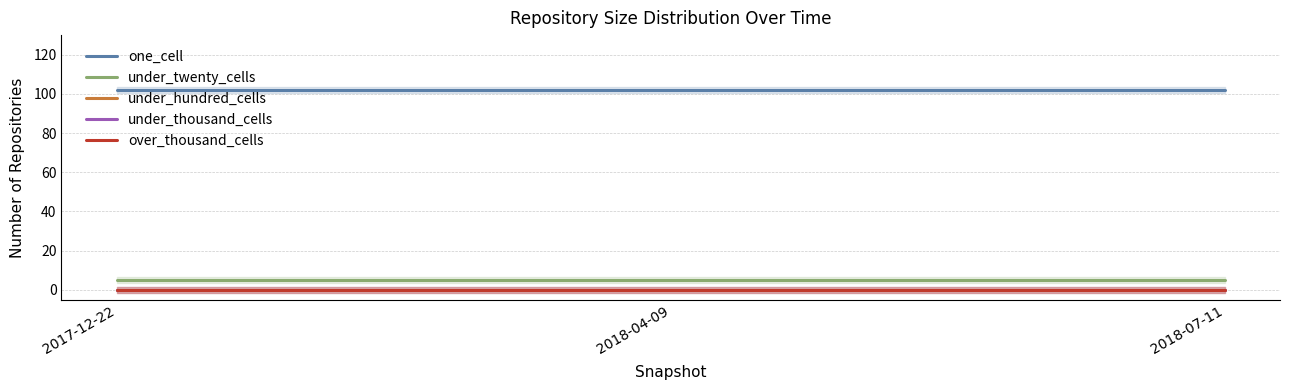

At which category is the sum across all series the highest?

2017-12-22